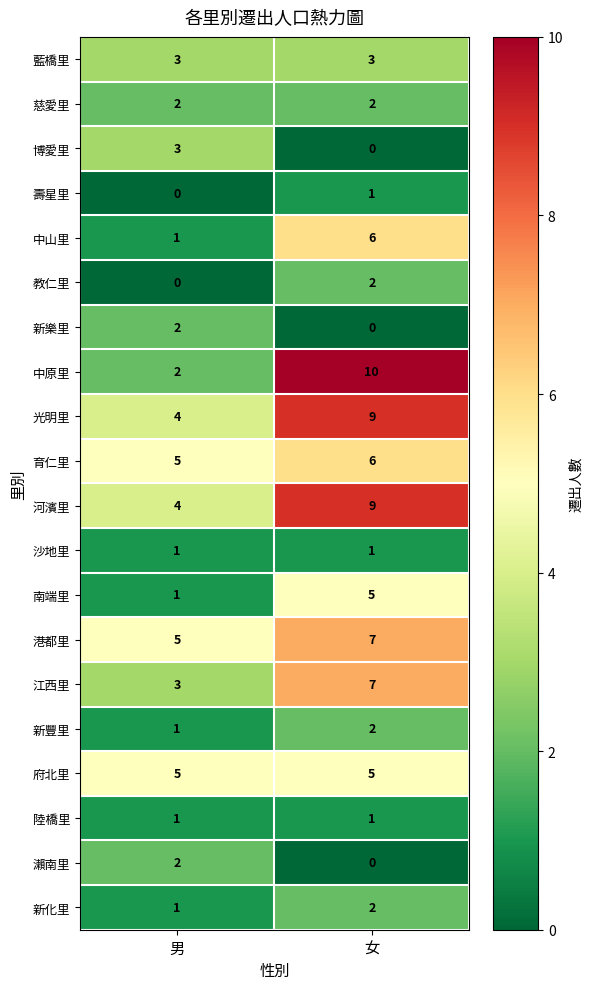

At how many categories does at least one series exceed 9?

1